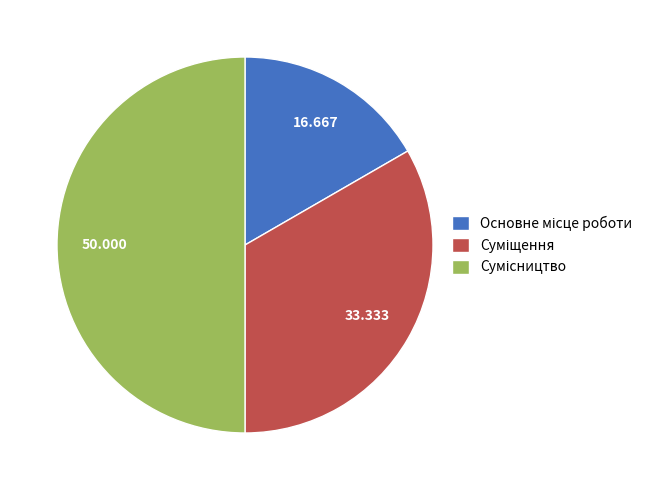

Is the sum of Сумісництво and Суміщення greater than half?

Yes